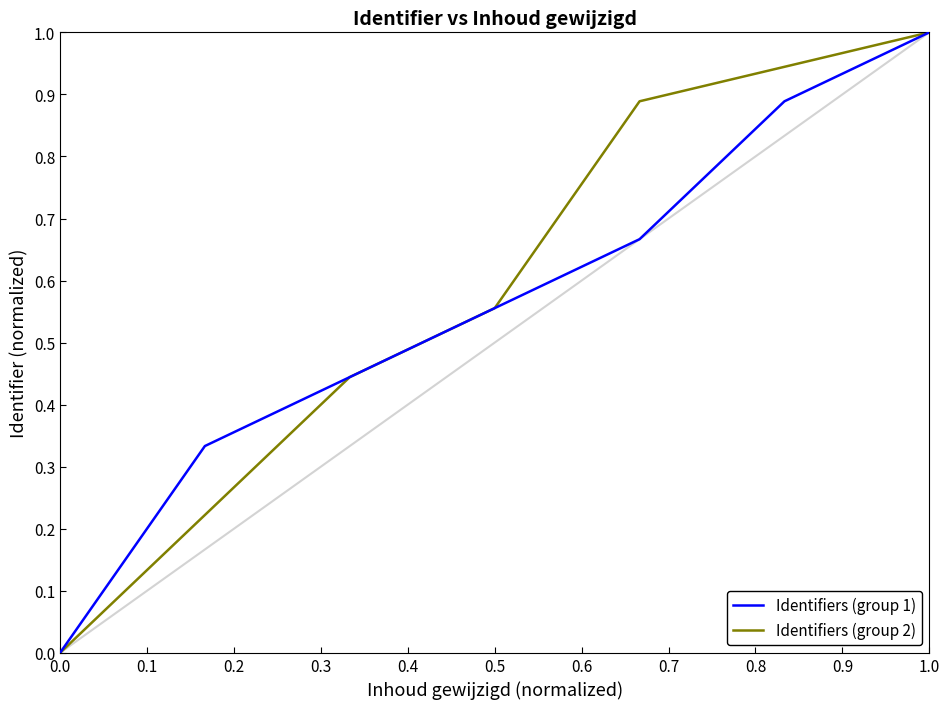

Which category has the highest value in the Identifiers (group 1) series?

1.0